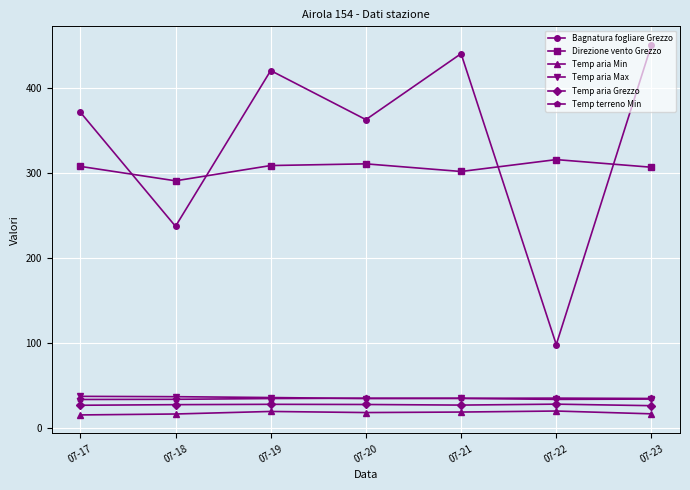

What is the difference between the Bagnatura fogliare Grezzo values at 07-19 and 07-22?

322.8